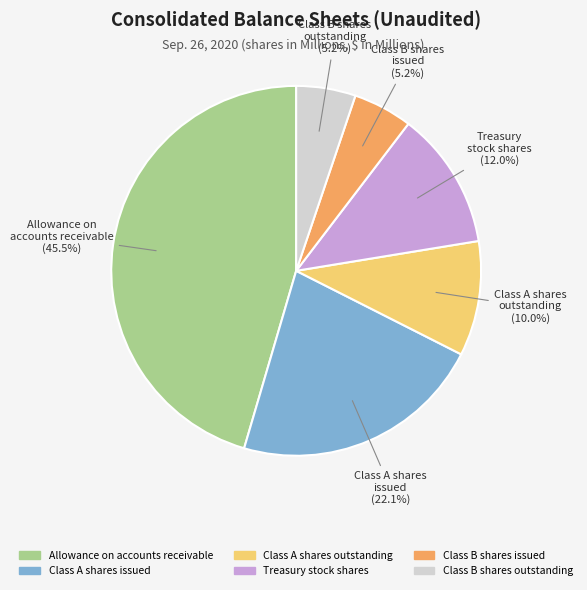

What is the ratio of the value at Class B shares outstanding to the value at Treasury stock shares?

0.4